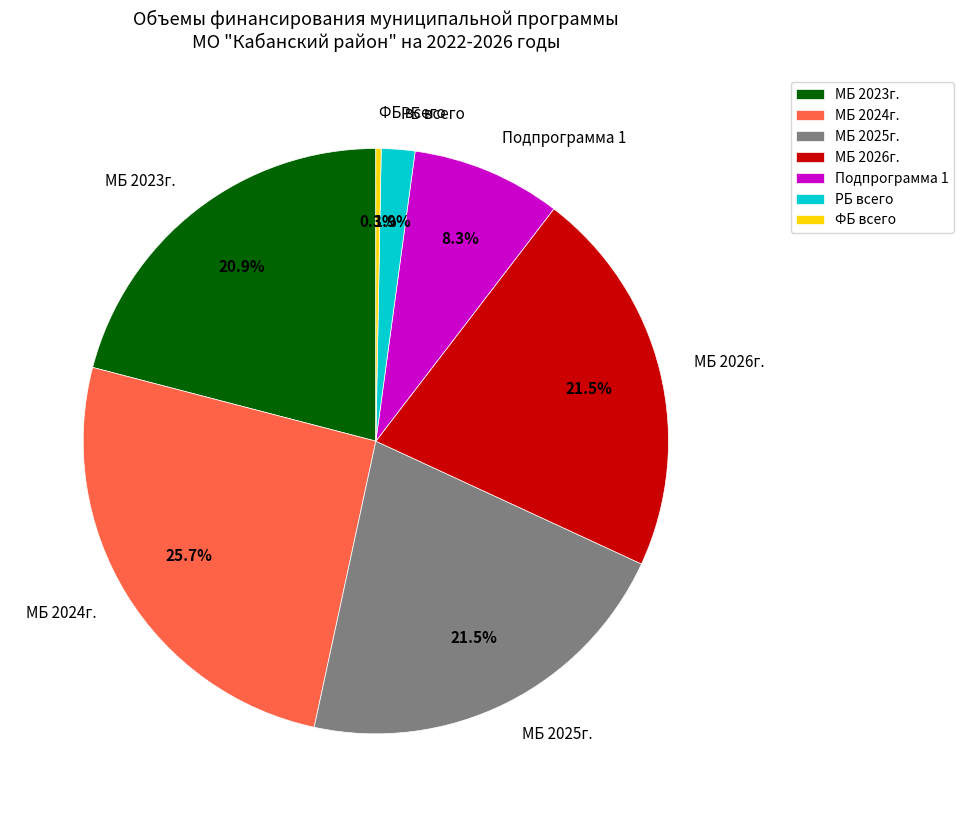

Count the number of slices in the pie.

7